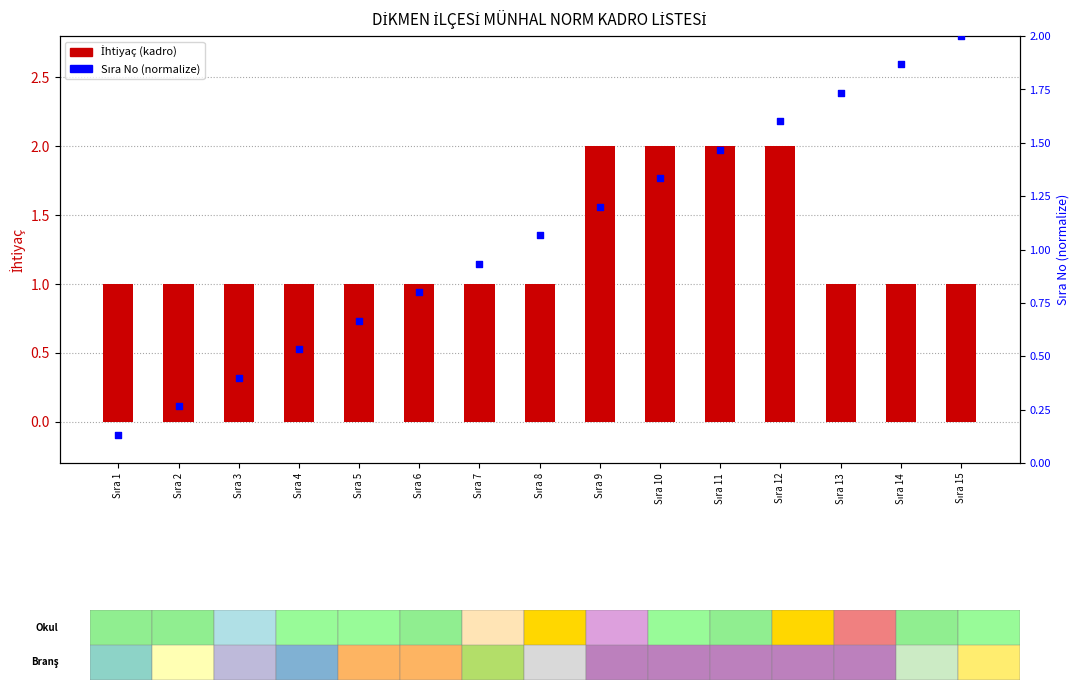

Which series contains the lowest Y value?

Sıra No (normalize)